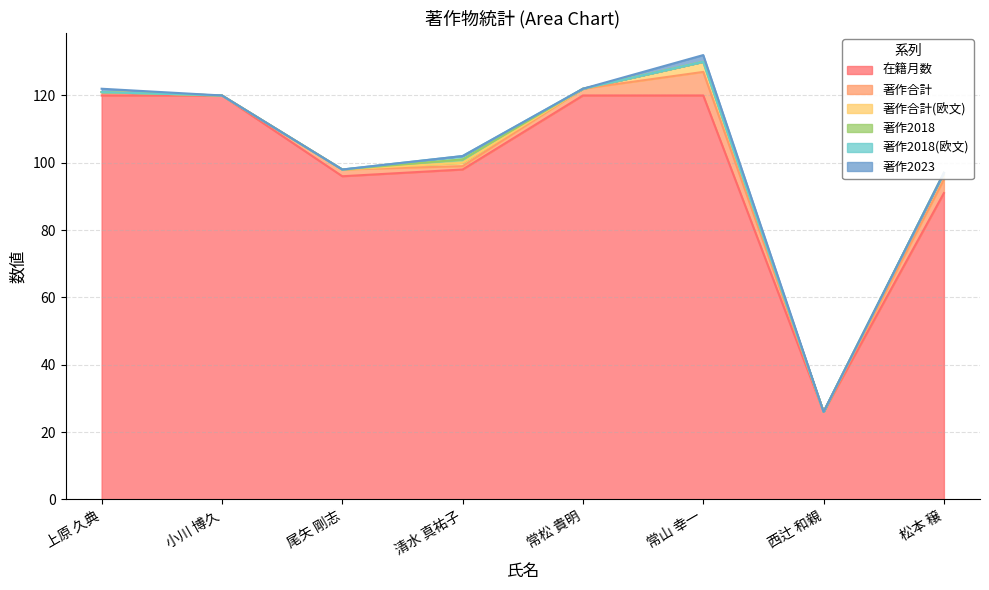

What is the sum of the 在籍月数 values at 尾矢 剛志 and 西辻 和親?

122